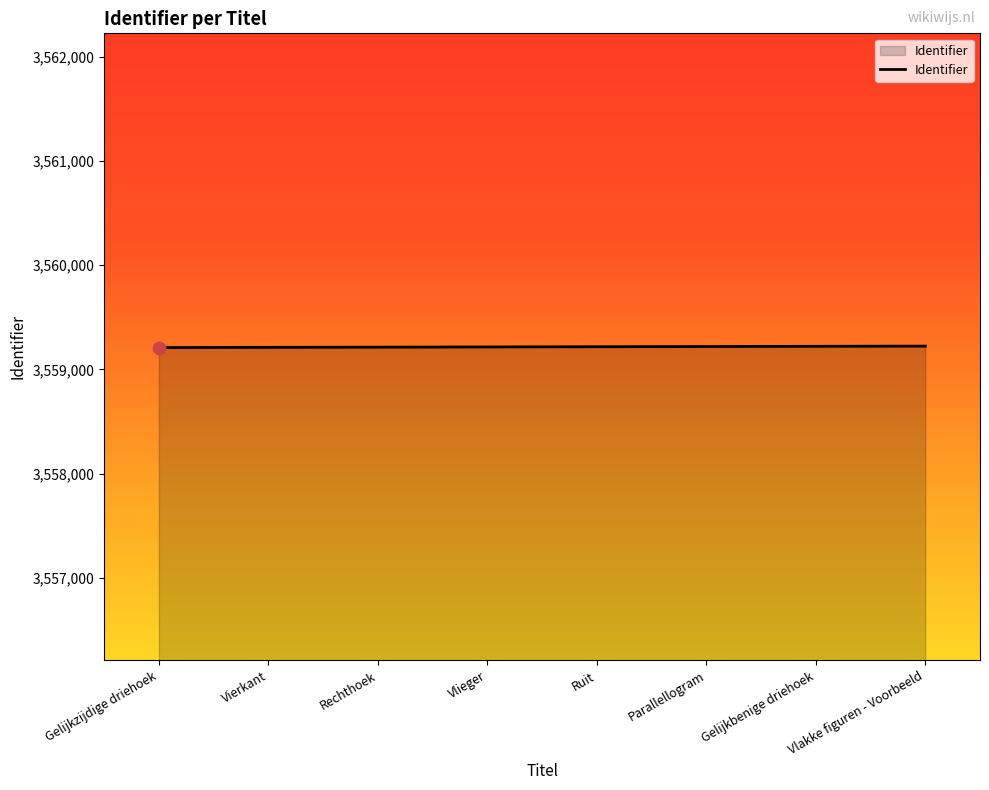

What is the ratio of the value at Rechthoek to the value at Vierkant?

1.0